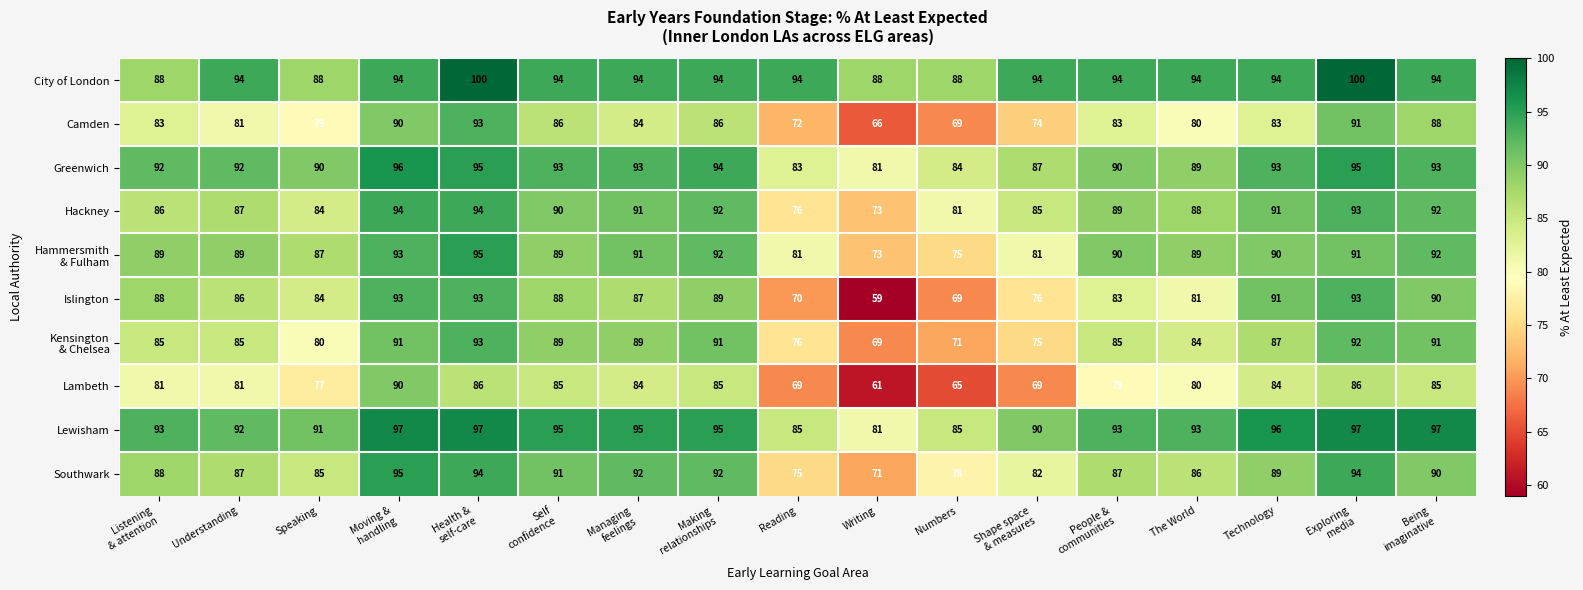

The Lewisham series shows 43 at Writing. True or false?

False